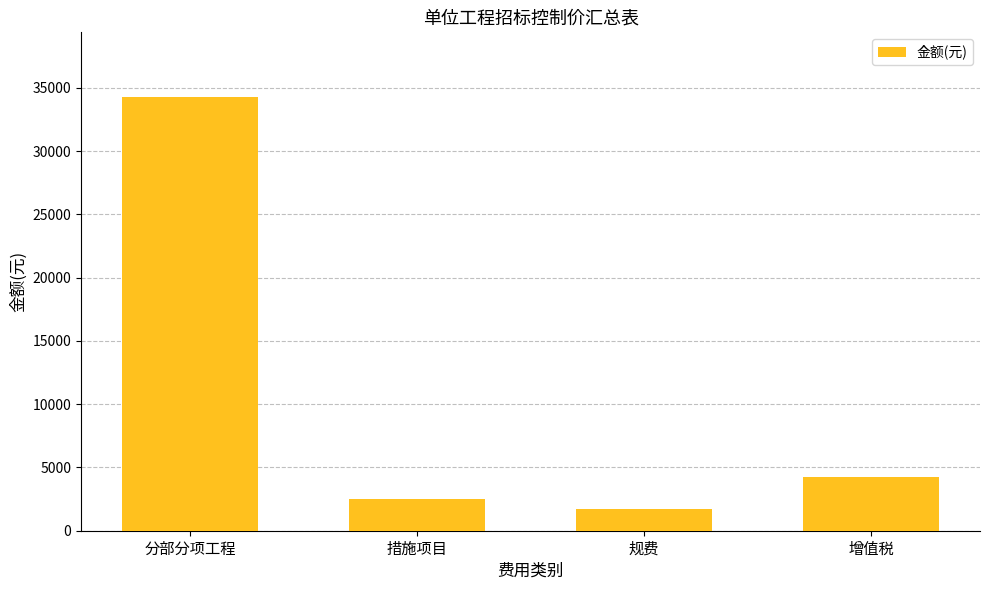

Reading left to right, transcribe all the data shown in this chart.

34247.4	2475.3	1754.5	4232.5